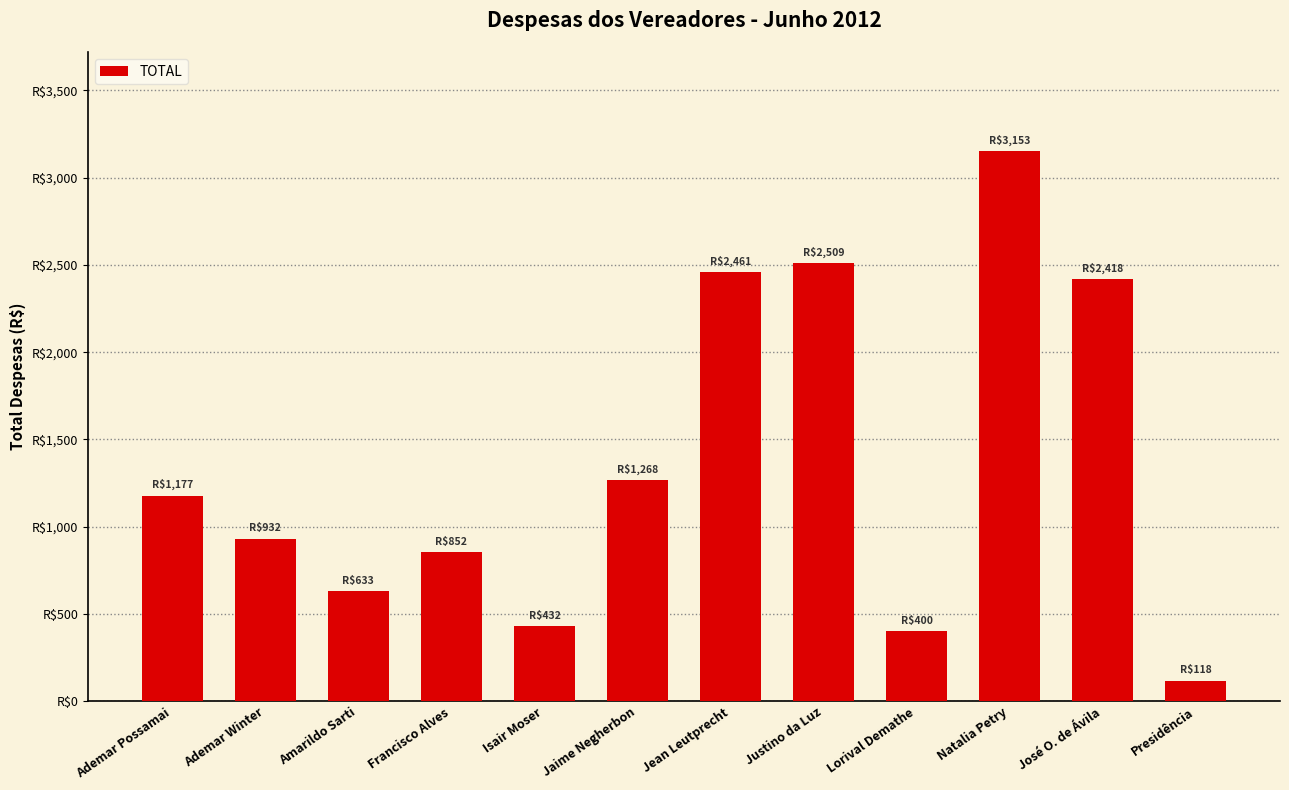

Does the chart contain any negative values?

No